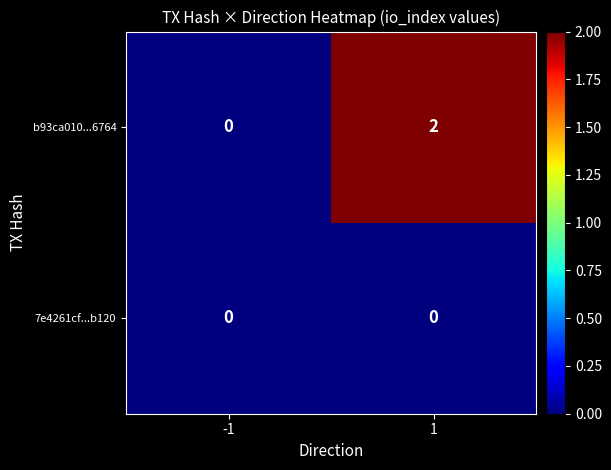

The value of b93ca010...6764 at 1 is 1. True or false?

False